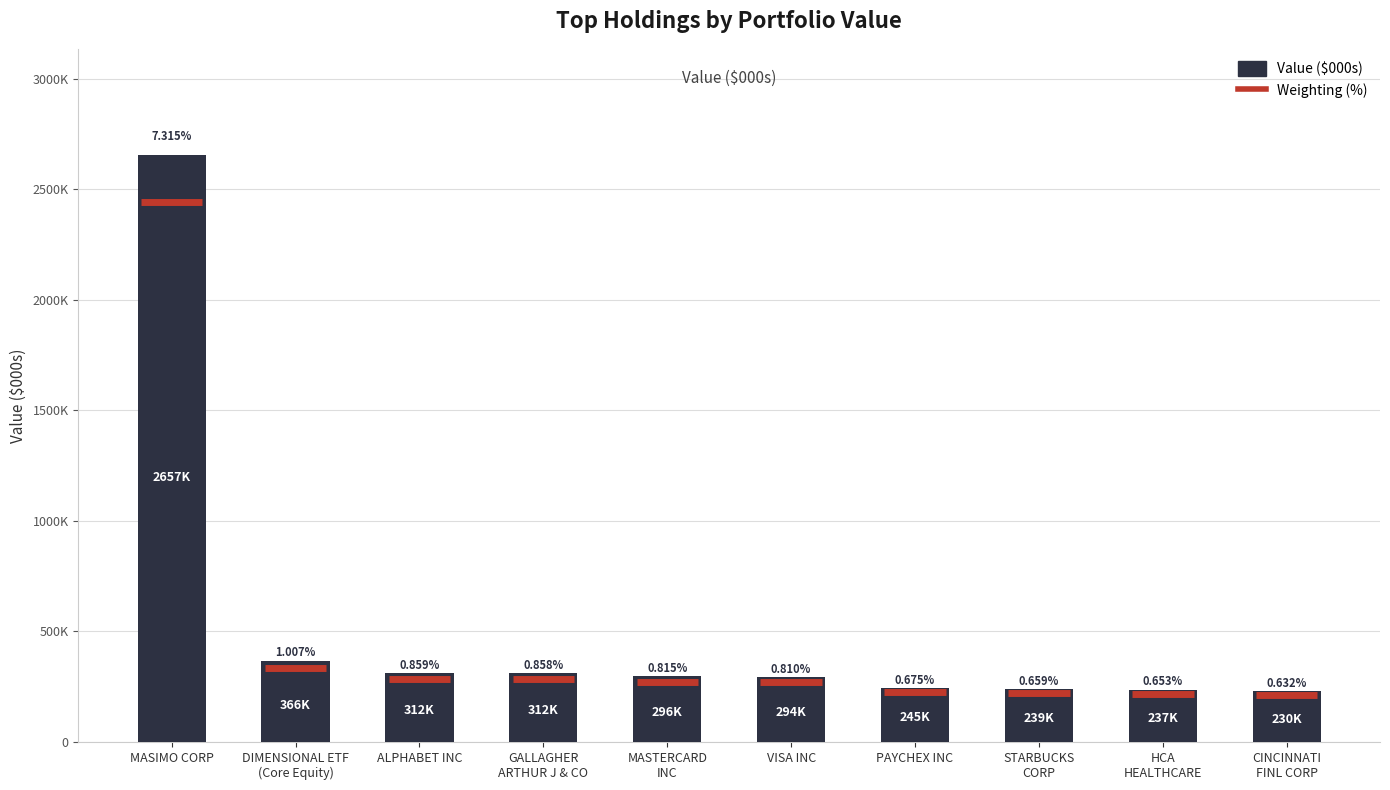

The value at STARBUCKS
CORP is 239499. True or false?

True